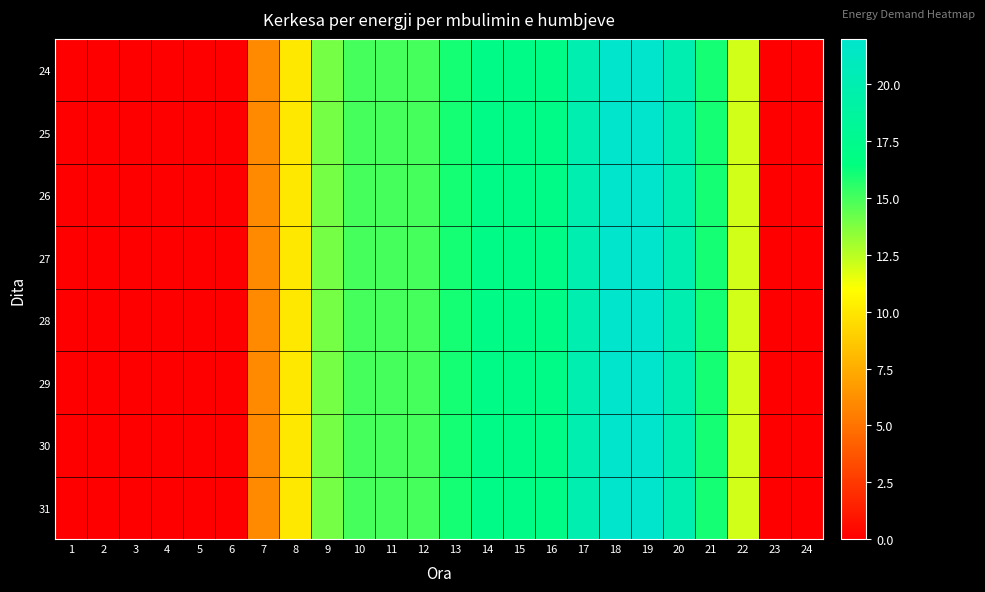

Reading left to right, list all the values displayed in this chart.

24: 1=0	2=0	3=0	4=0	5=0	6=0	7=6	8=10	9=14	10=15	11=15	12=15	13=16	14=17	15=17	16=17	17=20	18=22	19=22	20=20	21=16	22=12	23=0	24=0
25: 1=0	2=0	3=0	4=0	5=0	6=0	7=6	8=10	9=14	10=15	11=15	12=15	13=16	14=17	15=17	16=17	17=20	18=22	19=22	20=20	21=16	22=12	23=0	24=0
26: 1=0	2=0	3=0	4=0	5=0	6=0	7=6	8=10	9=14	10=15	11=15	12=15	13=16	14=17	15=17	16=17	17=20	18=22	19=22	20=20	21=16	22=12	23=0	24=0
27: 1=0	2=0	3=0	4=0	5=0	6=0	7=6	8=10	9=14	10=15	11=15	12=15	13=16	14=17	15=17	16=17	17=20	18=22	19=22	20=20	21=16	22=12	23=0	24=0
28: 1=0	2=0	3=0	4=0	5=0	6=0	7=6	8=10	9=14	10=15	11=15	12=15	13=16	14=17	15=17	16=17	17=20	18=22	19=22	20=20	21=16	22=12	23=0	24=0
29: 1=0	2=0	3=0	4=0	5=0	6=0	7=6	8=10	9=14	10=15	11=15	12=15	13=16	14=17	15=17	16=17	17=20	18=22	19=22	20=20	21=16	22=12	23=0	24=0
30: 1=0	2=0	3=0	4=0	5=0	6=0	7=6	8=10	9=14	10=15	11=15	12=15	13=16	14=17	15=17	16=17	17=20	18=22	19=22	20=20	21=16	22=12	23=0	24=0
31: 1=0	2=0	3=0	4=0	5=0	6=0	7=6	8=10	9=14	10=15	11=15	12=15	13=16	14=17	15=17	16=17	17=20	18=22	19=22	20=20	21=16	22=12	23=0	24=0